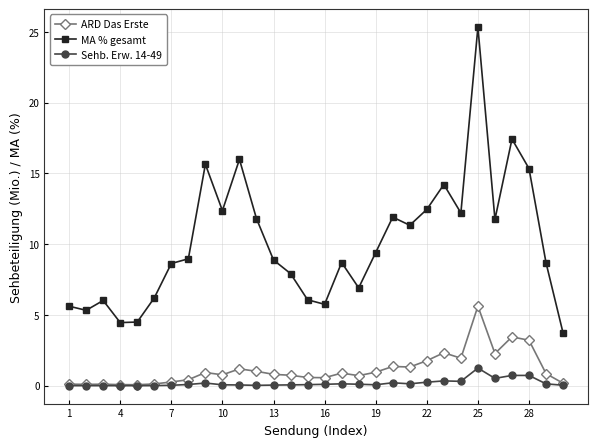

How many series are shown in this chart?

3